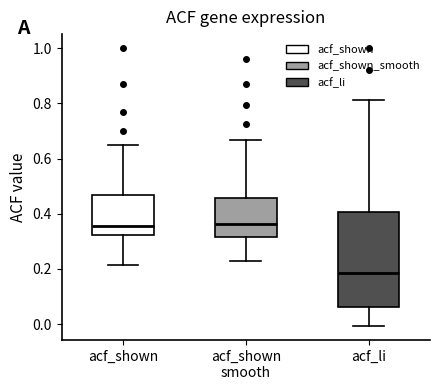

Reading left to right, read every box against the y-axis: the position of its median line, the range the box covers, and the ends of its whiskers. The values are not printed on the chart, so give them approximately, as read against the axis.

acf_shown: median 0.36, box 0.32 to 0.46, whiskers 0.22 to 0.64
acf_shown smooth: median 0.36, box 0.32 to 0.46, whiskers 0.24 to 0.66
acf_li: median 0.18, box 0.06 to 0.40, whiskers 0.00 to 0.82